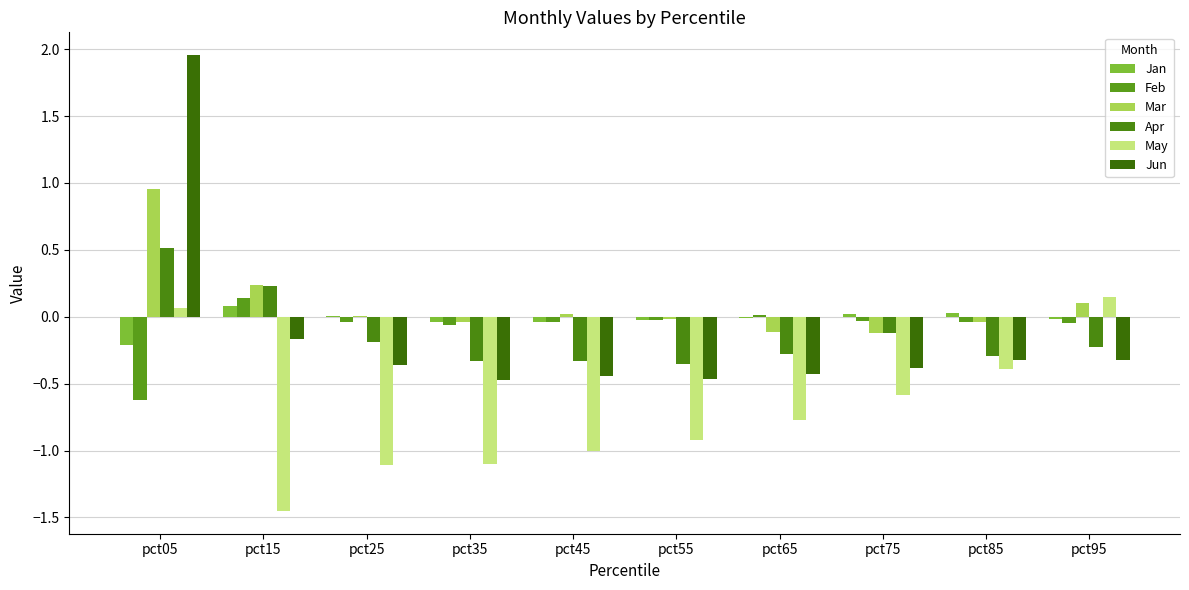

What is the average value of the Apr series?

-0.1